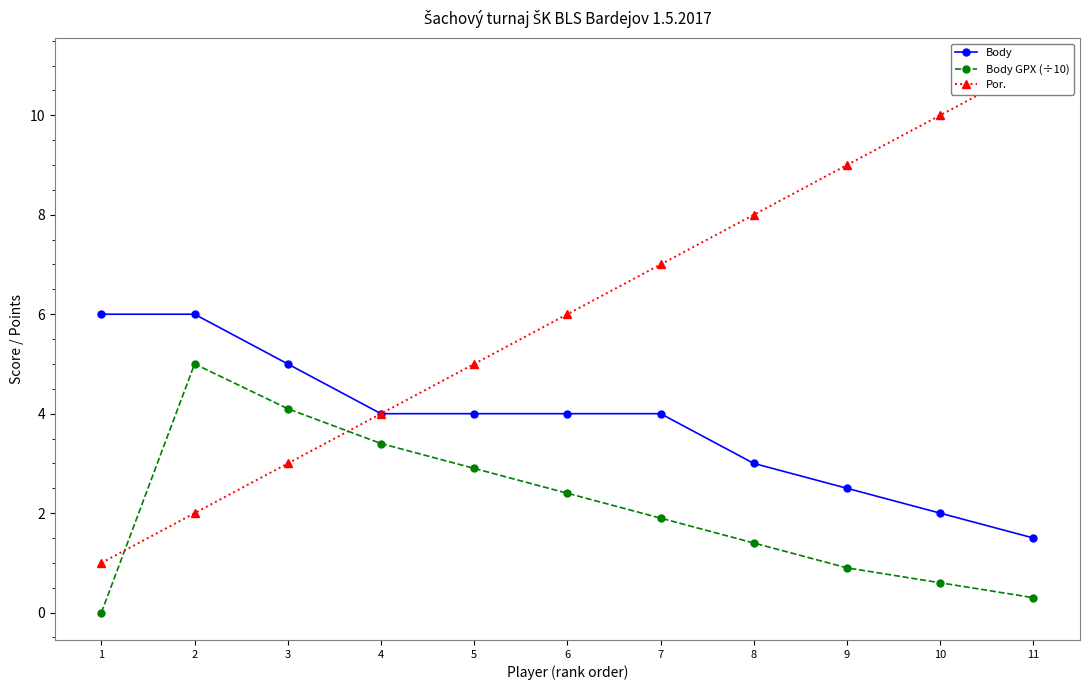

Where does the Body GPX (÷10) series first go above 1?

2